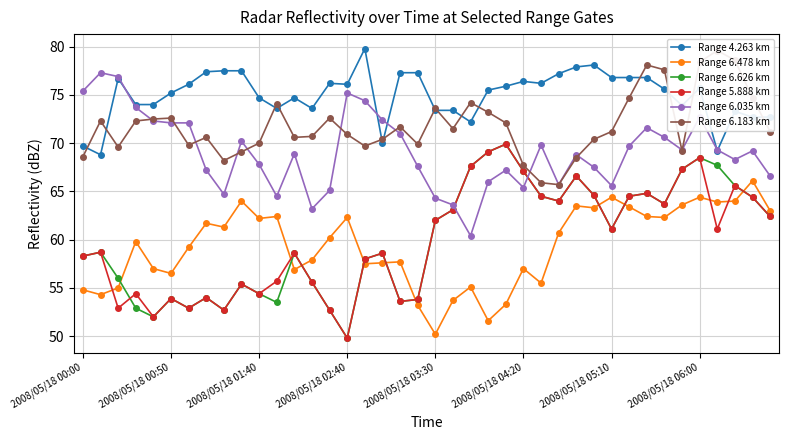

True or false: Range 6.478 km has more than 2 interior local peaks.

True